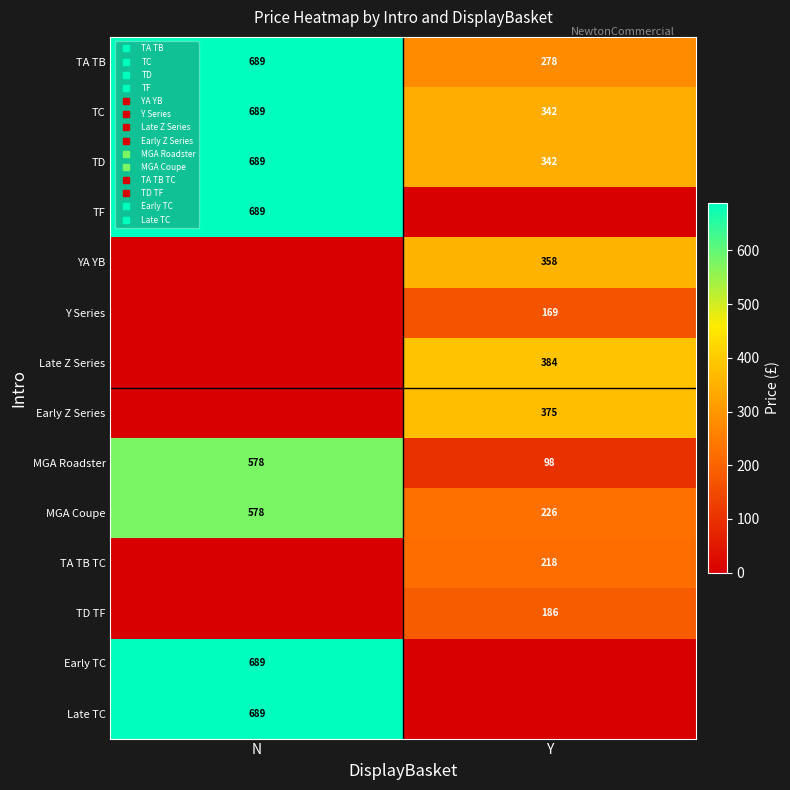

At which label is Late TC closest to 344?

Y